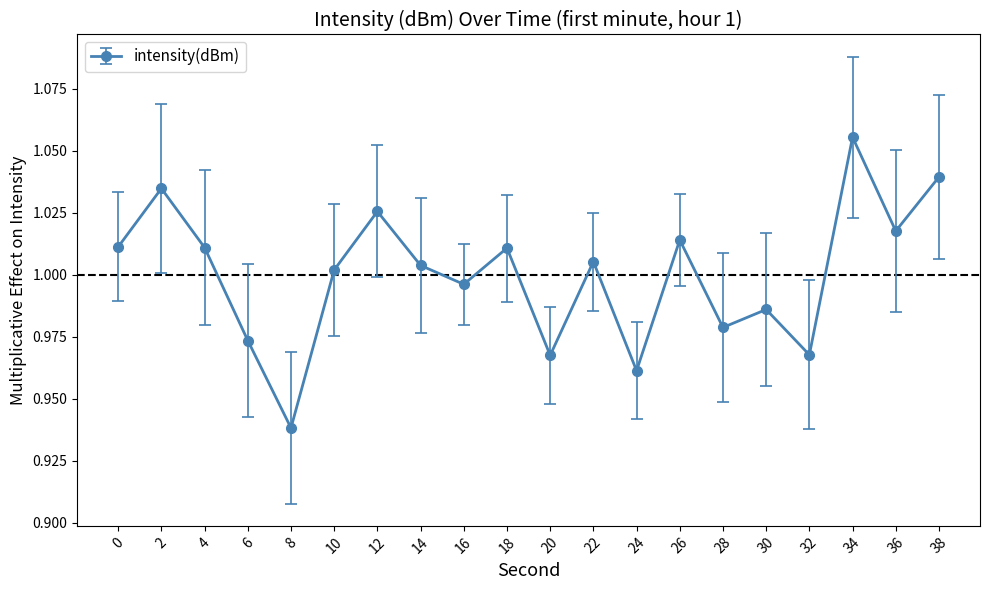

True or false: the data shows 1.0 at 22.

True